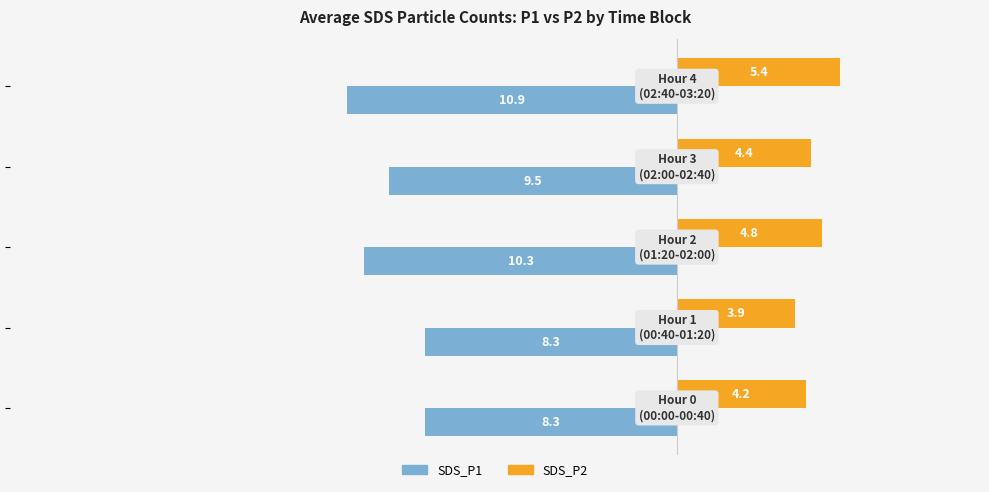

Rank the series by their average value, from lowest to highest.

SDS_P1, SDS_P2